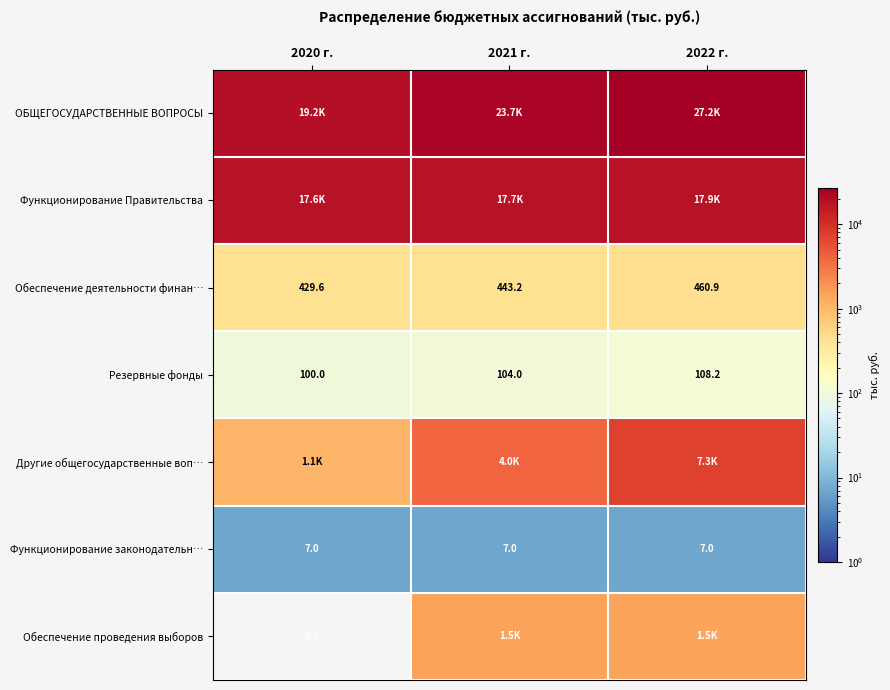

How many data points in Обеспечение деятельности финан… are above 443?

2